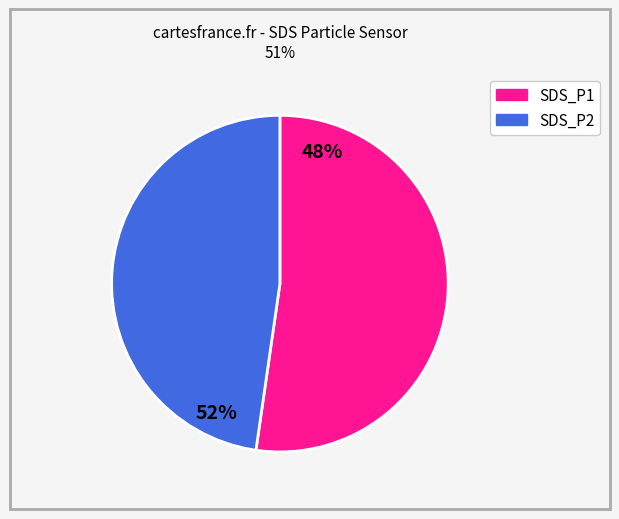

Which has a higher value, SDS_P2 or SDS_P1?

SDS_P1